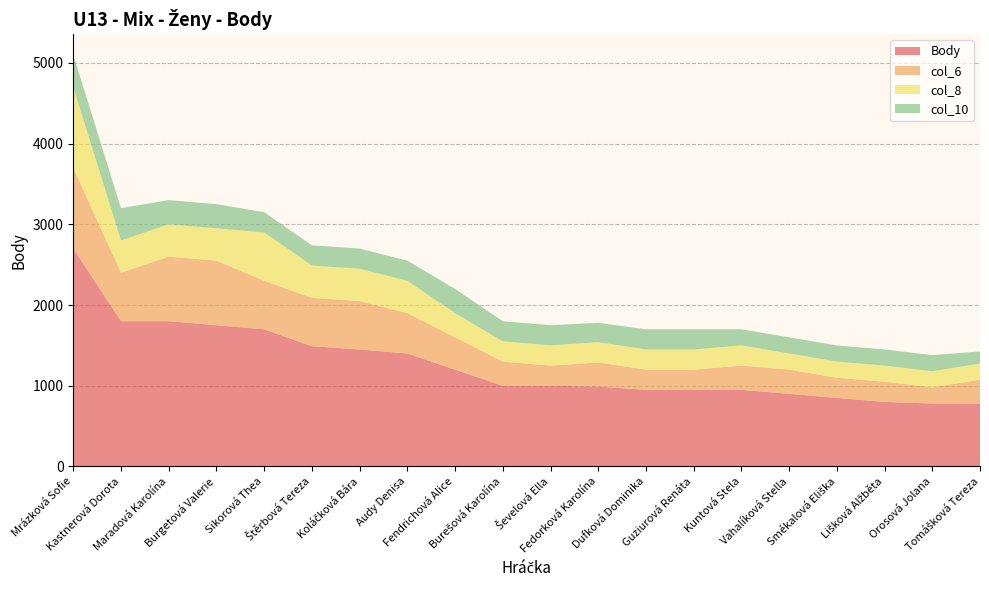

Reading right to left, what are all the values shown in this chart?

Body: 775	780	800	850	900	950	950	950	990	1000	1000	1200	1400	1450	1490	1700	1750	1800	1800	2700
col_6: 300	200	250	250	300	300	250	250	300	250	300	400	500	600	600	600	800	800	600	1000
col_8: 200	200	200	200	200	250	250	250	250	250	250	300	400	400	400	600	400	400	400	1000
col_10: 150	200	200	200	200	200	250	250	240	250	250	300	250	250	250	250	300	300	400	400